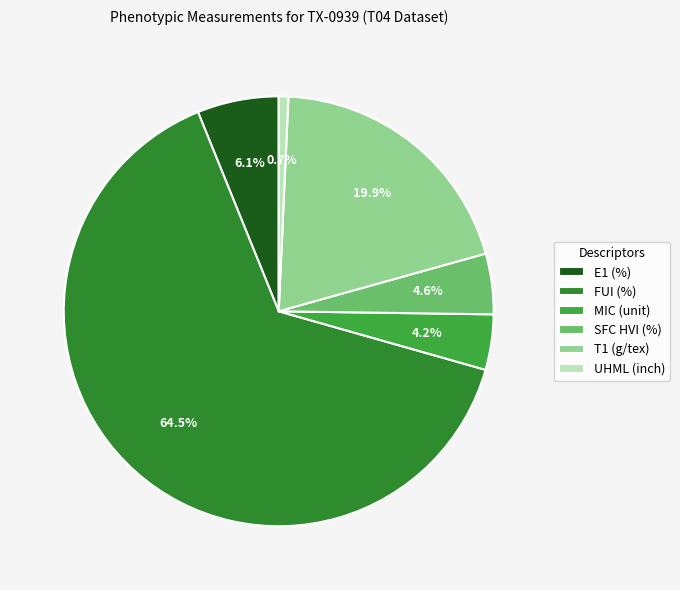

How many segments does this pie chart have?

6